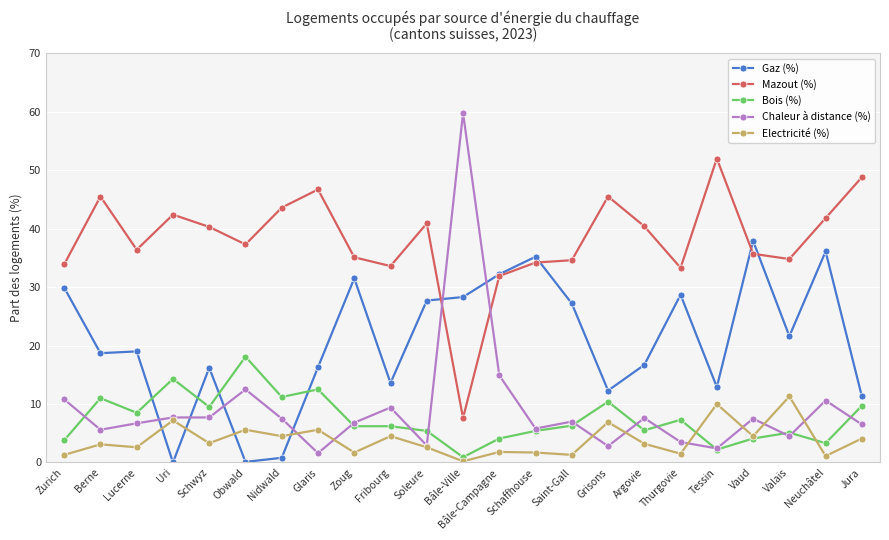

True or false: Mazout (%) and Electricité (%) intersect in this chart.

False